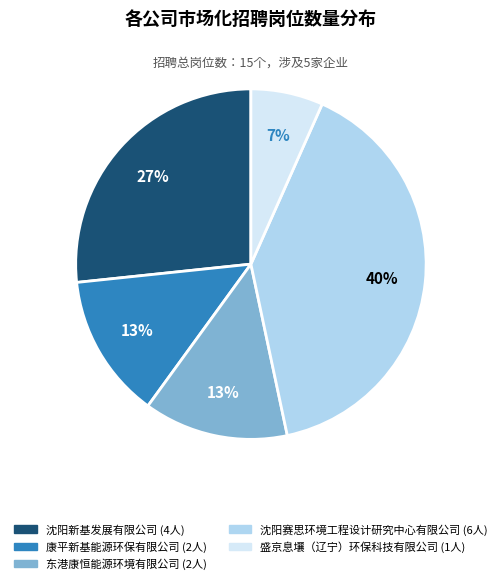

To the nearest percent, what portion does 沈阳新基发展有限公司 represent?

27%